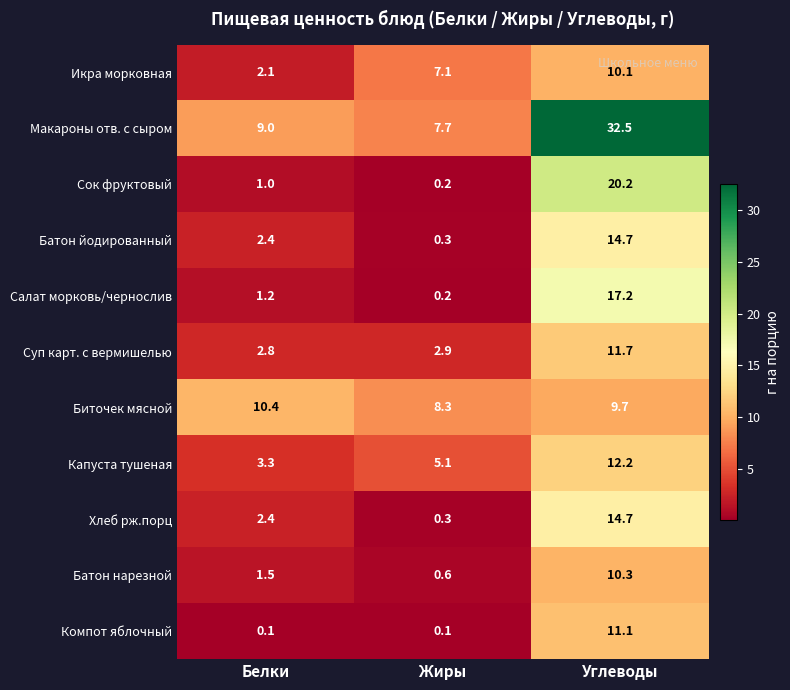

What is the sum of the Икра морковная values at Углеводы and Жиры?

17.2